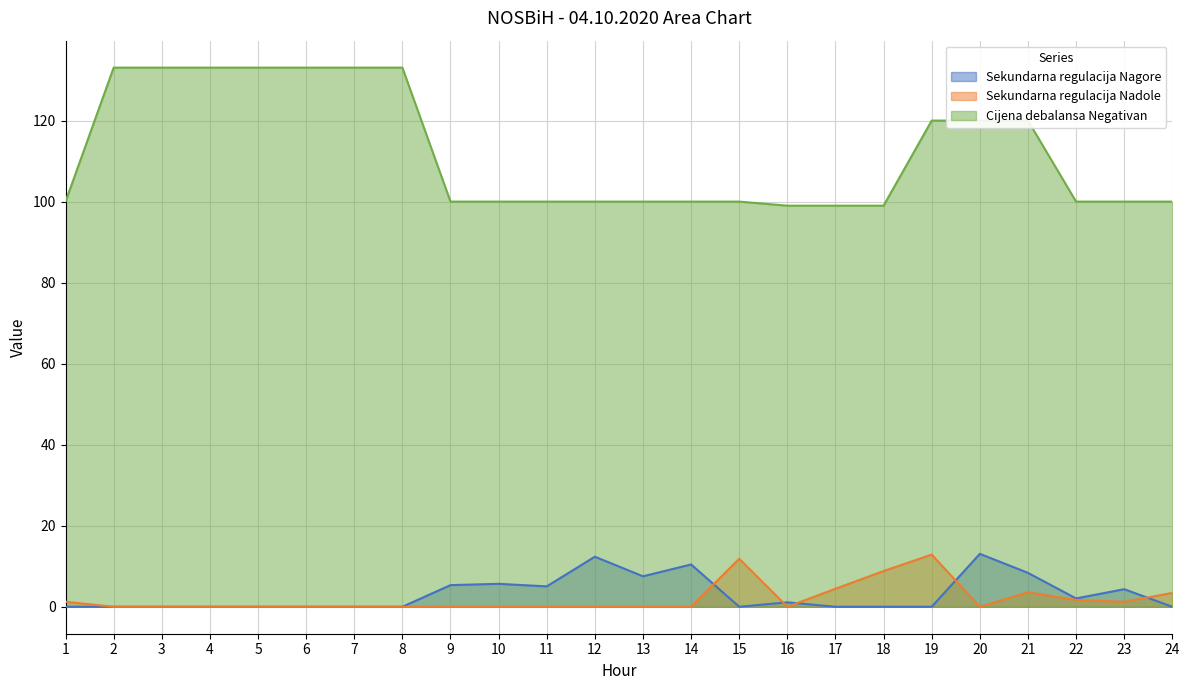

True or false: Cijena debalansa Negativan and Sekundarna regulacija Nagore intersect in this chart.

False